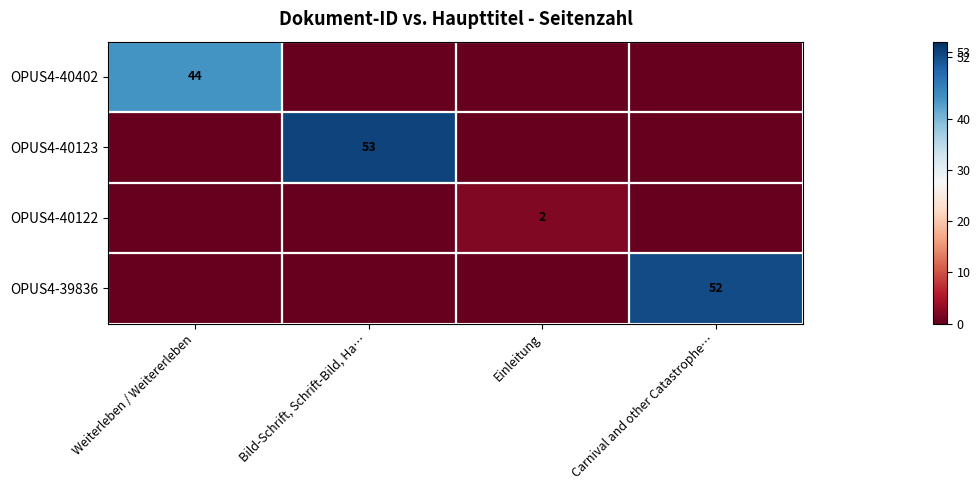

The OPUS4-40123 series shows 23 at Bild-Schrift, Schrift-Bild, Ha…. True or false?

False